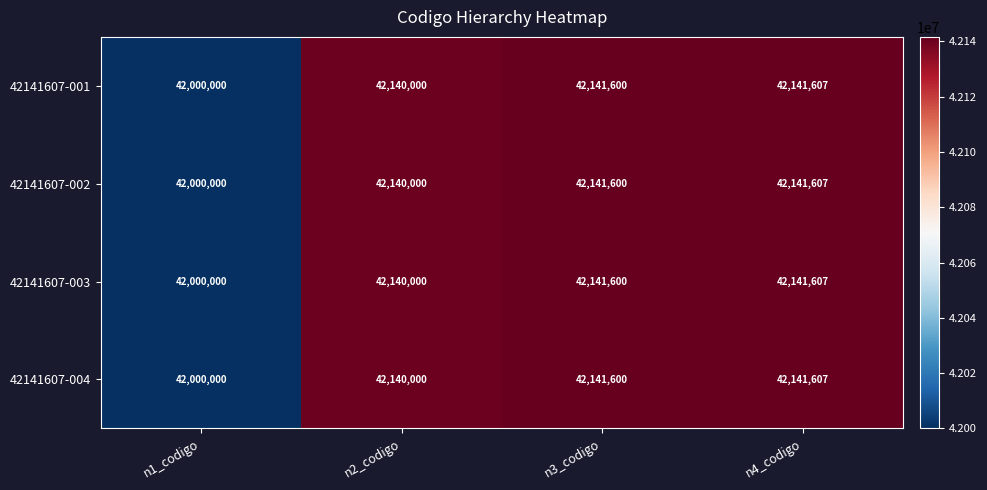

Where is 42141607-001 nearest to the value 42070803?

n2_codigo